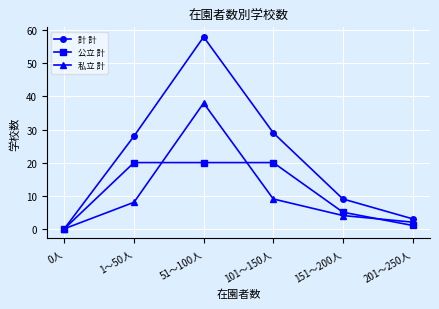

Where is 公立 計 nearest to the value 10?

151～200人